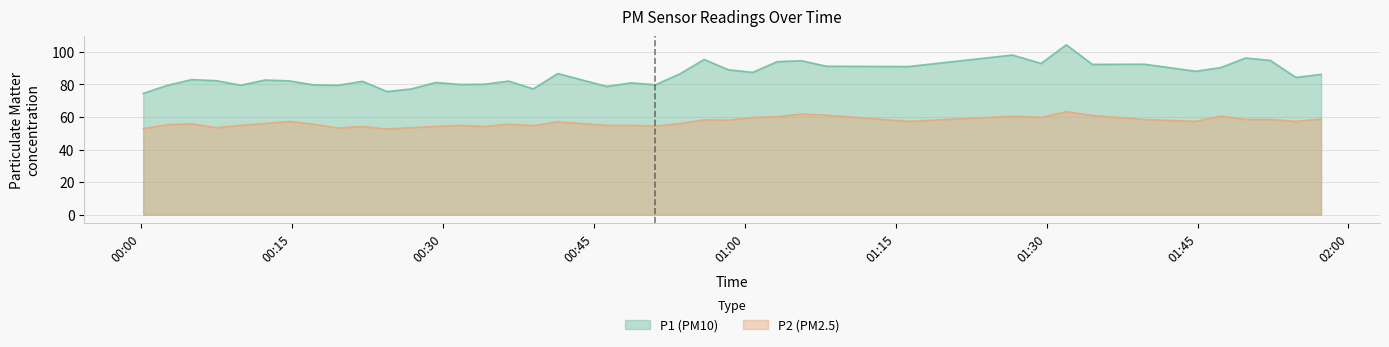

What is the sum of the P2 values at 2022-10-17T00:24:26 and 2022-10-17T00:05:02?

108.3